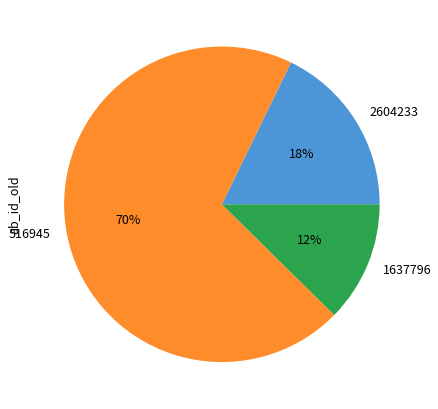

Is the sum of 1637796 and 516945 greater than half?

Yes